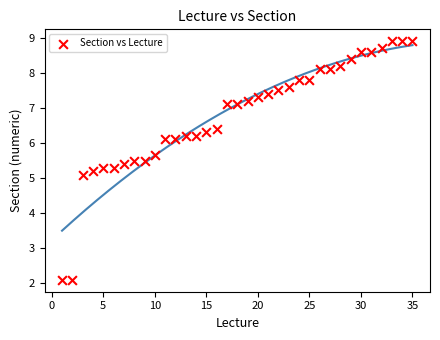

What Y value in the scatter plot is closest to 5?

5.1